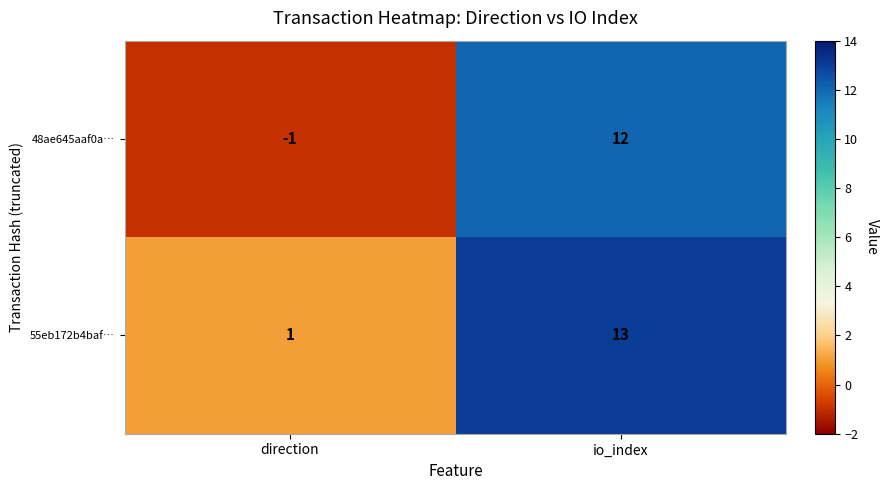

Count the number of categories in the chart.

2